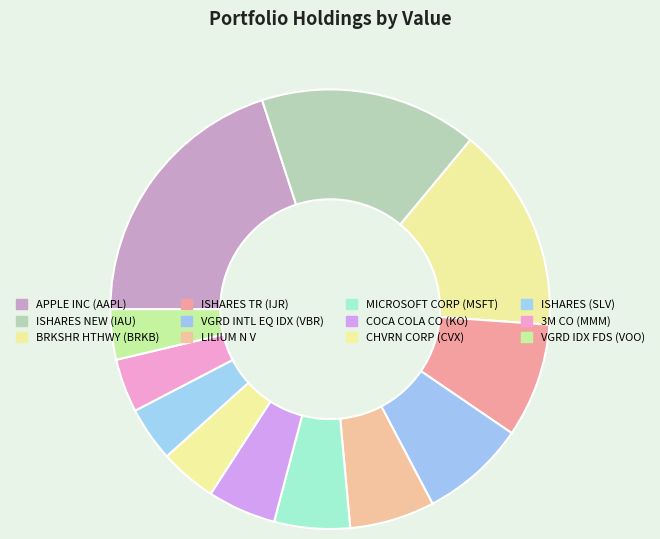

What is the ratio of the value at 3M CO (MMM) to the value at VGRD IDX FDS (VOO)?

1.1